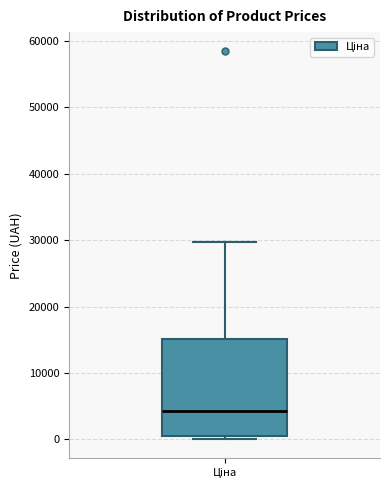

Where does the upper whisker of the box for Ціна end on the y-axis? The values are not printed on the chart, so give them approximately, as read against the axis.

30000